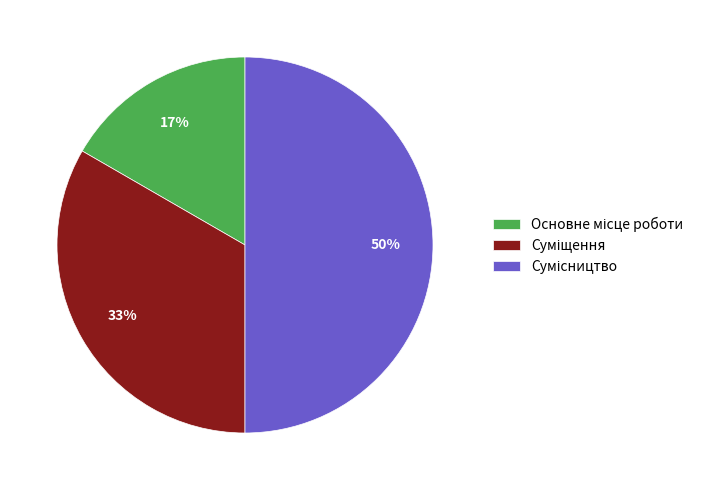

To the nearest percent, what is the average slice percentage?

33%